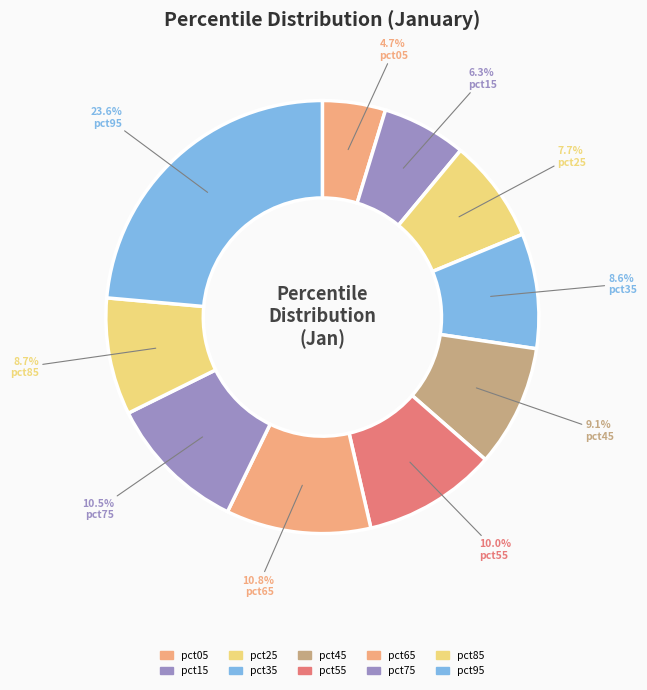

The pct65 slice represents 25% of the pie. True or false?

False